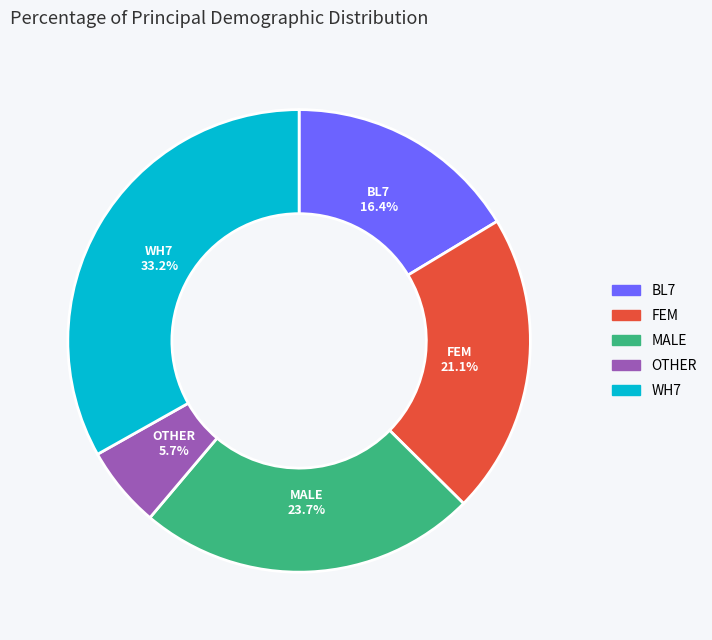

What percentage is the MALE slice, to the nearest percent?

24%